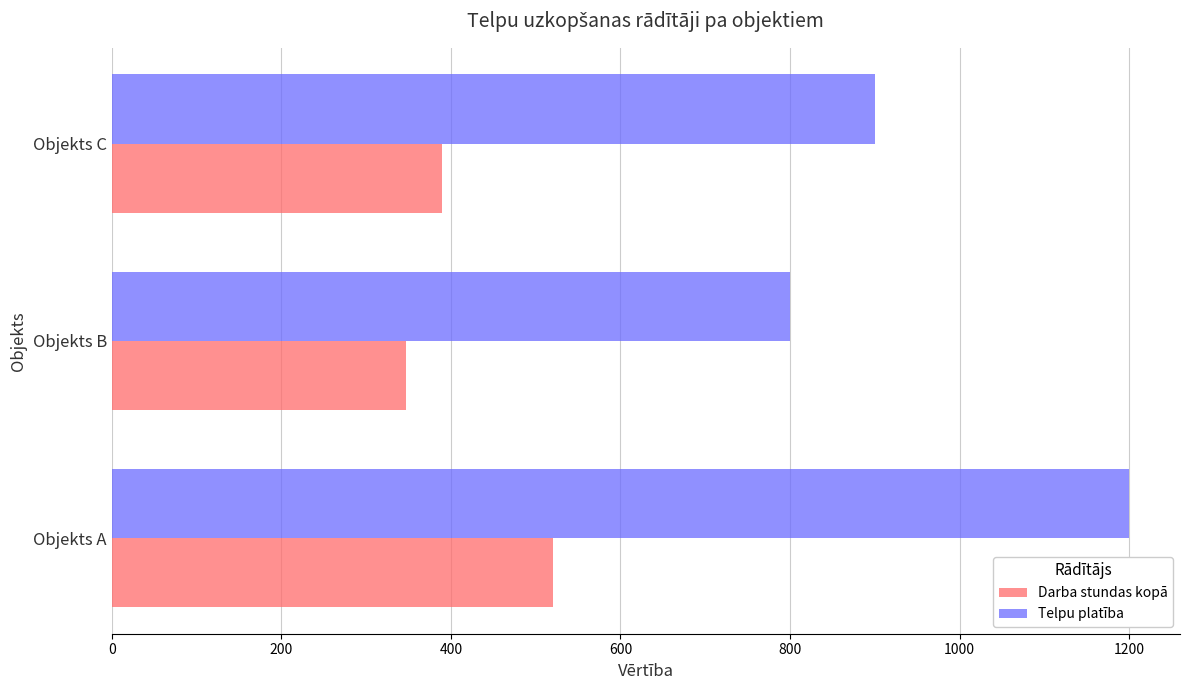

What is the spread (max minus min) of values at Objekts A?

680.0